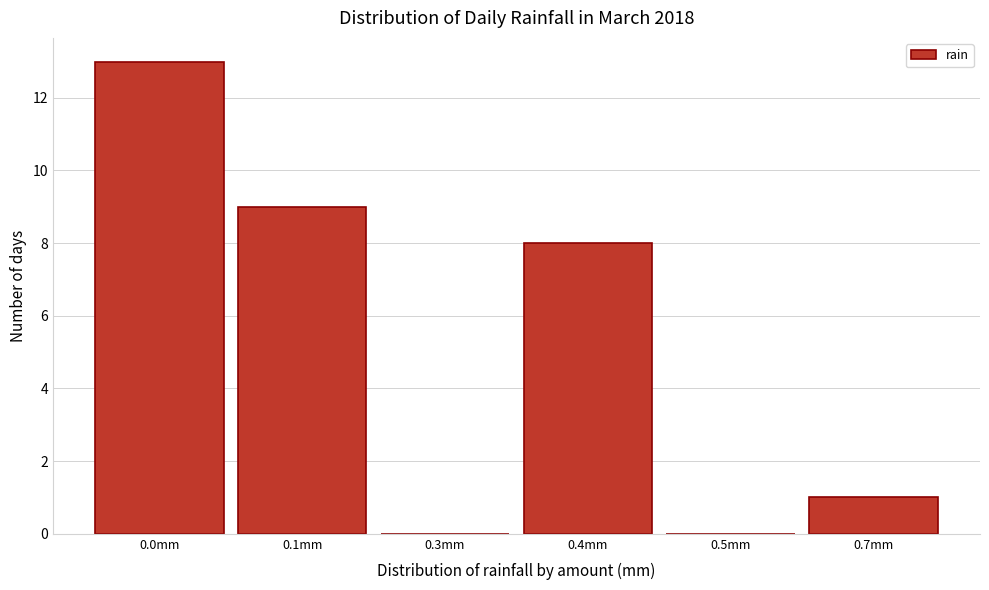

Reading left to right, transcribe all the data shown in this chart.

0.0mm=13	0.1mm=9	0.3mm=0	0.4mm=8	0.5mm=0	0.7mm=1